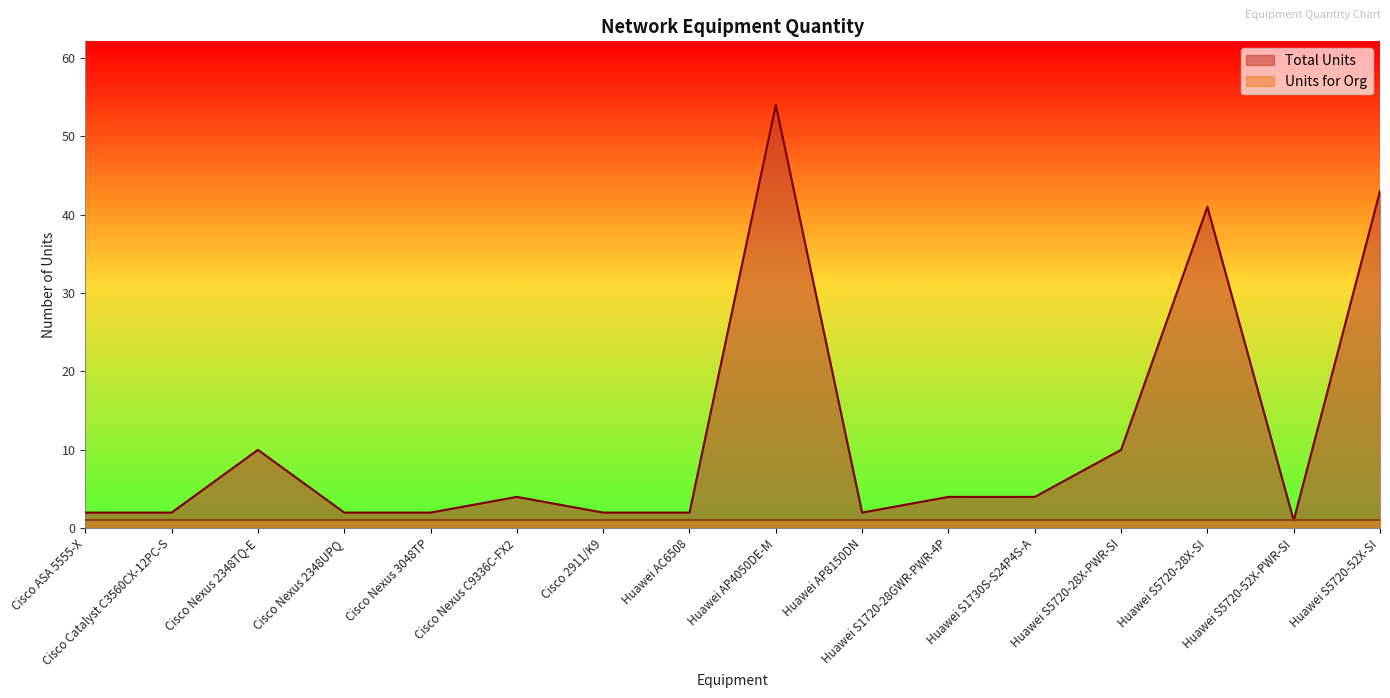

Read the value at Huawei S1730S-S24P4S-A.

4